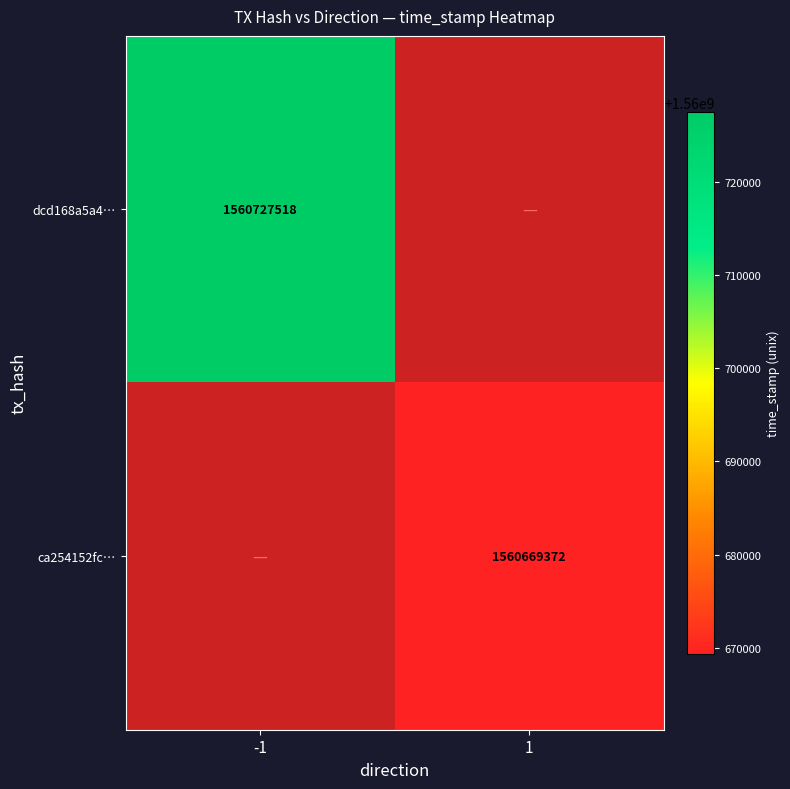

The value of ca254152fc… at 1 is 2249210432. True or false?

False